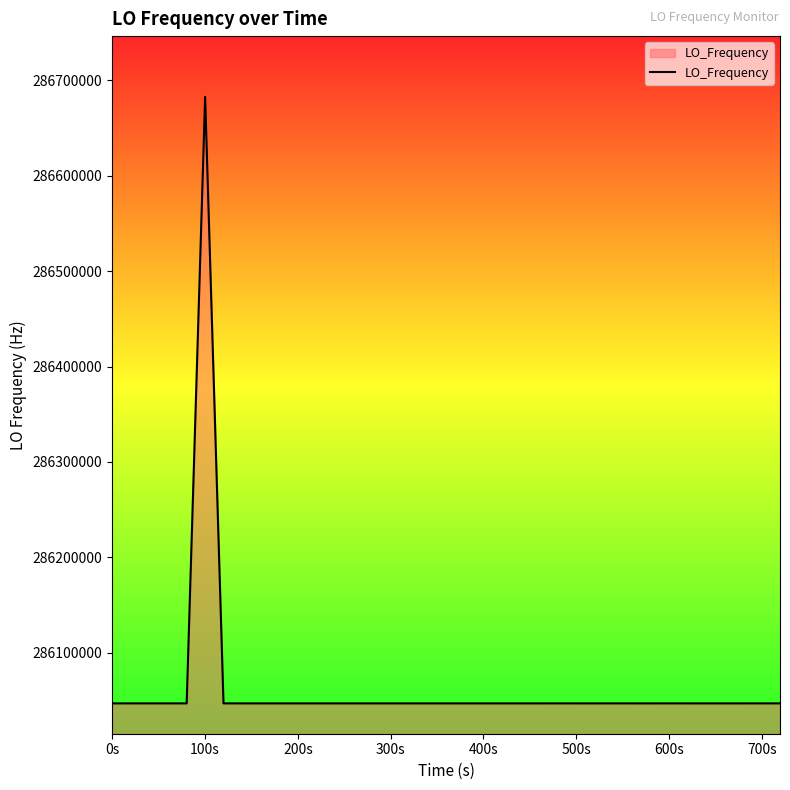

True or false: there are more than 2 points higher than both neighbors.

True